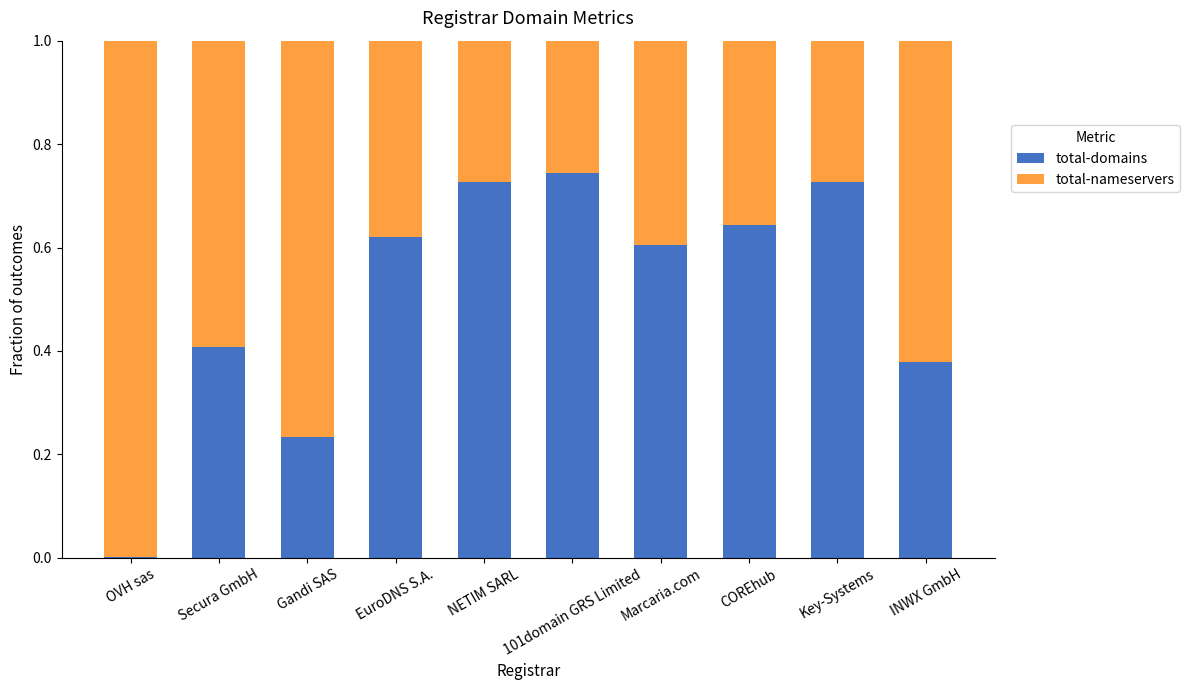

What is the total value across all series at COREhub?

1.0